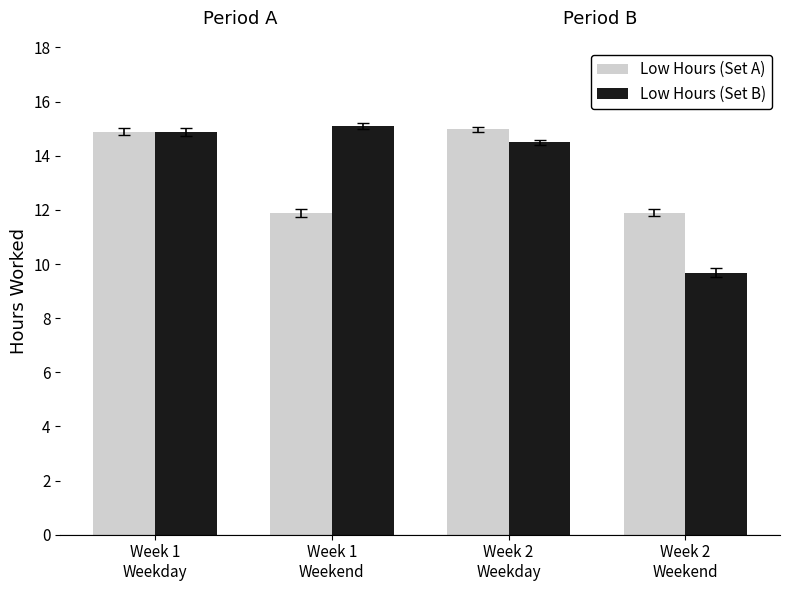

What value does the Low Hours (Set A) series have at Week 1
Weekend?

11.9